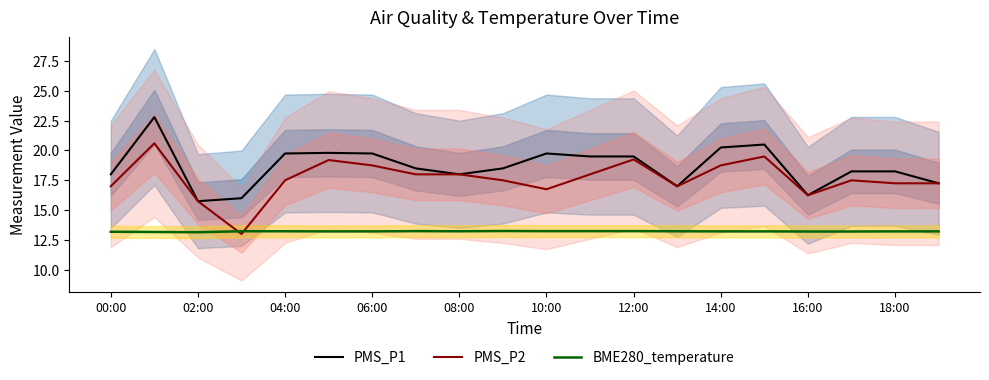

The value of BME280_temperature at 08:00 is 17.3. True or false?

False